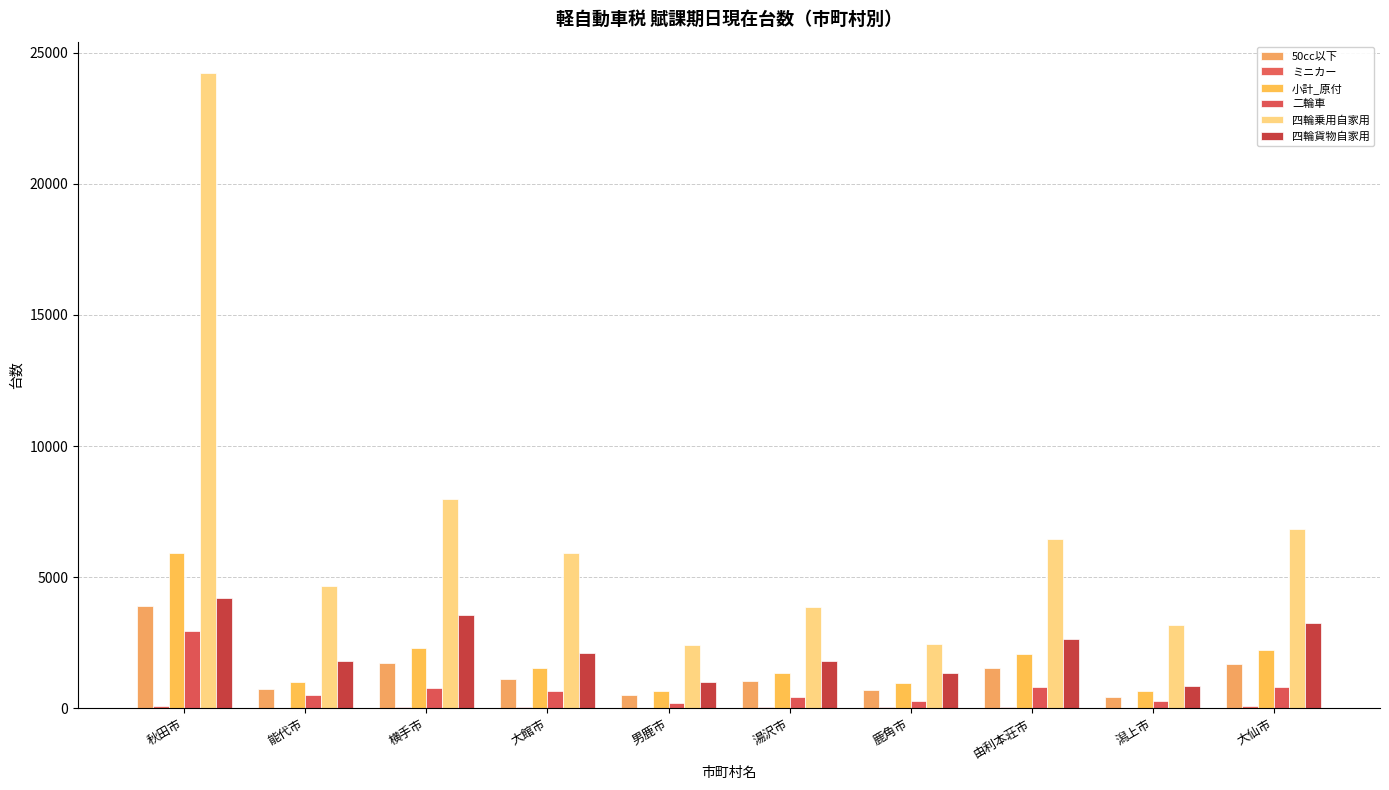

How many categories are shown in the chart?

10